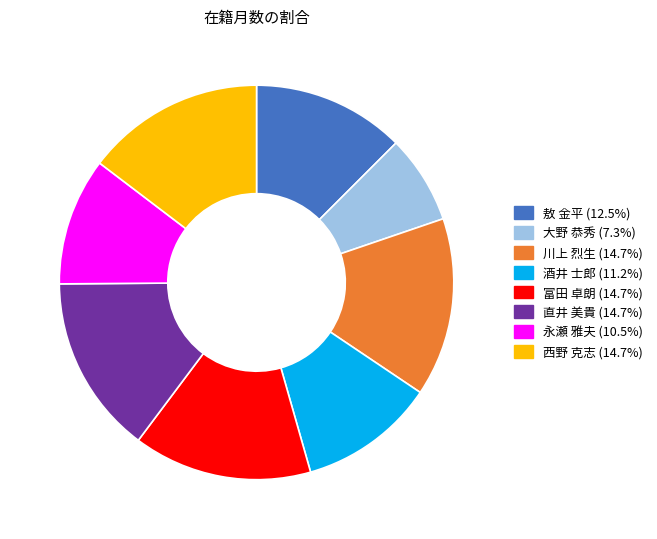

Which has a higher value, 直井 美貴 or 酒井 士郎?

直井 美貴